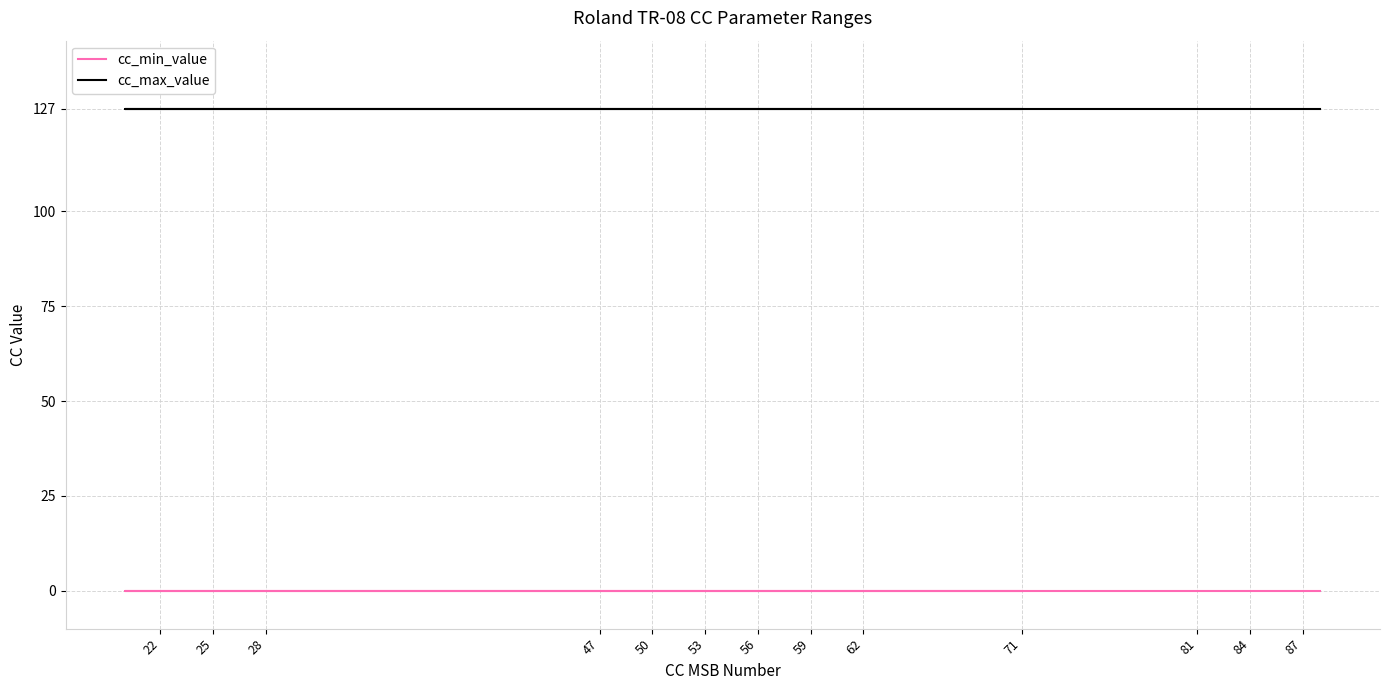

What is the spread (max minus min) of values at 56?

127